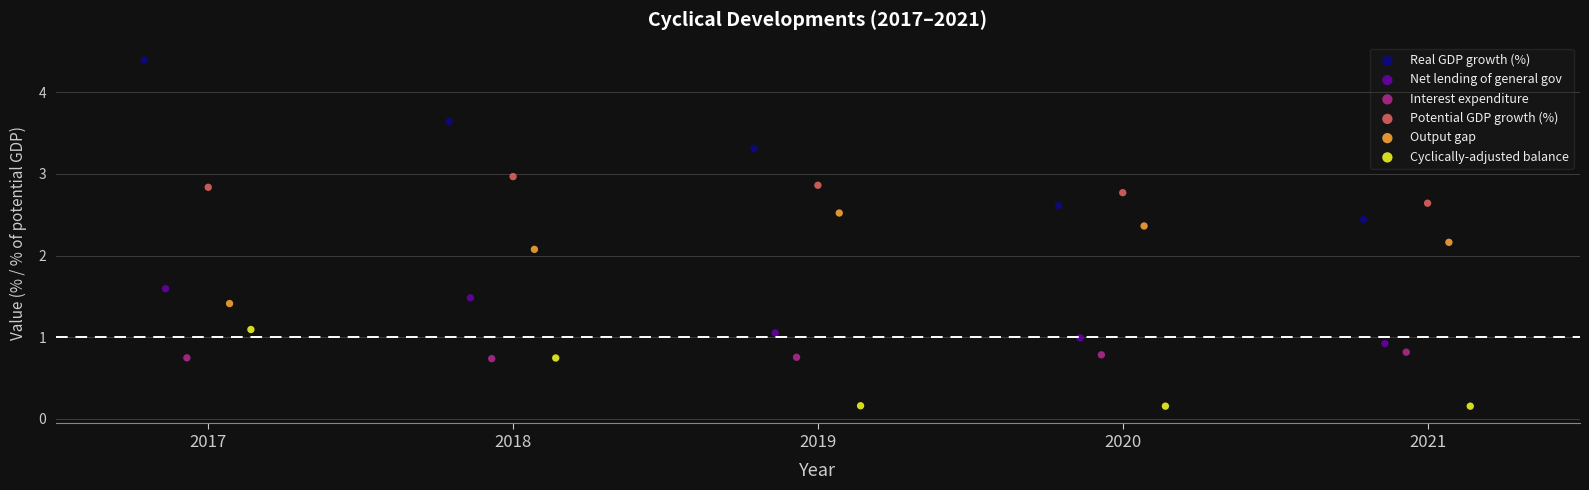

Which series reaches the minimum Y coordinate?

Cyclically-adjusted balance